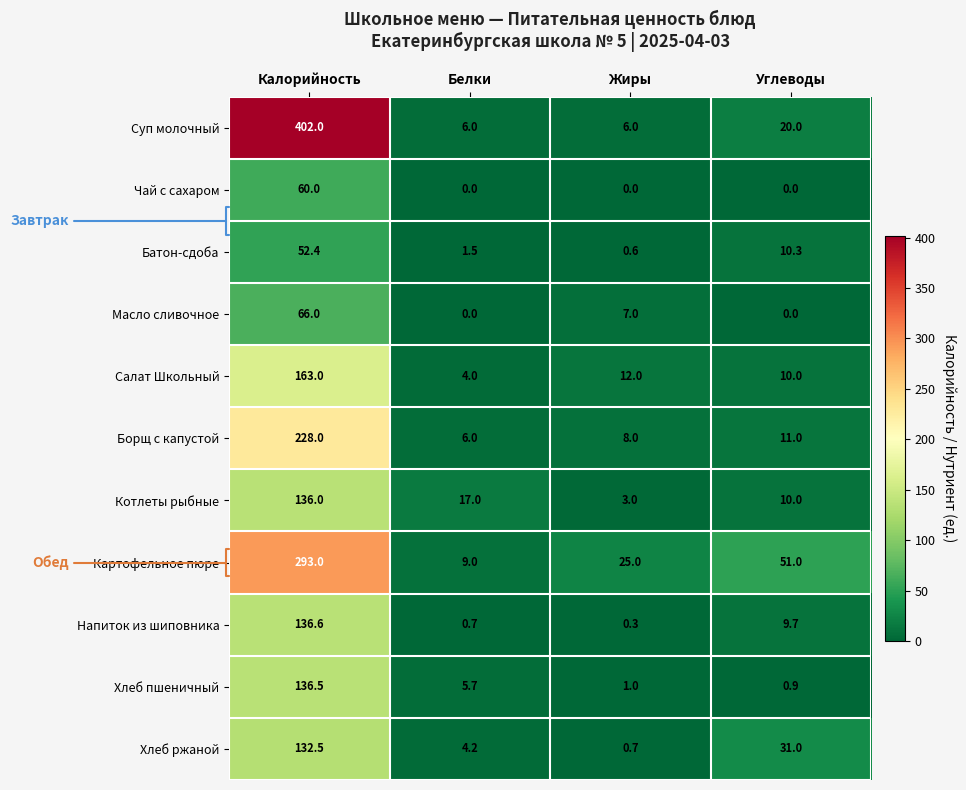

At which label does Батон-сдоба first exceed 10?

Калорийность